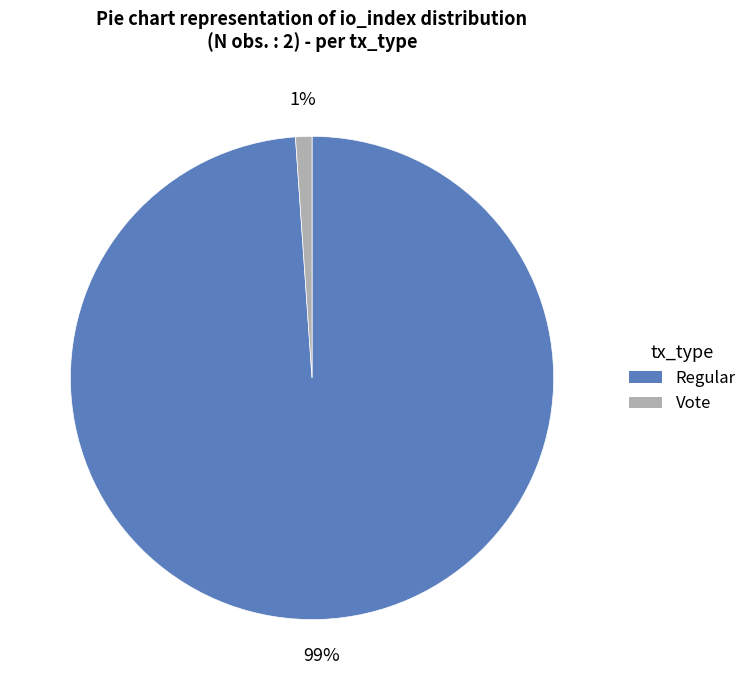

To the nearest percent, what is the difference between the Regular and Vote slice percentages?

98%